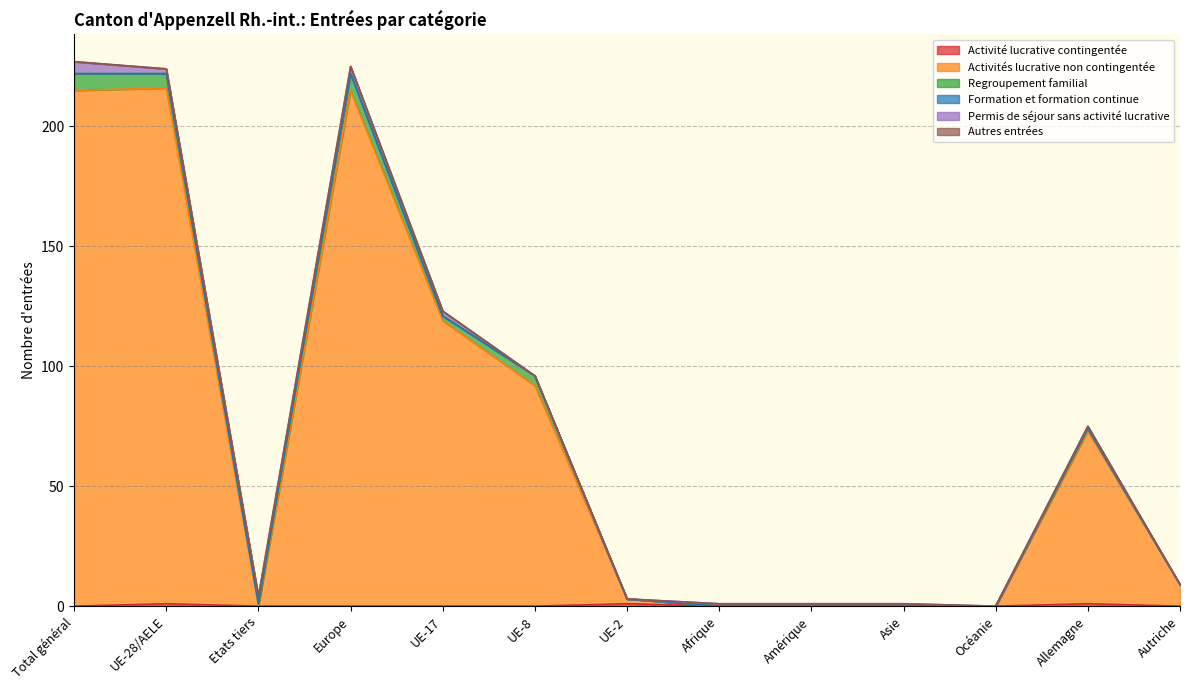

What is the label of the 11th point from the left?

Océanie